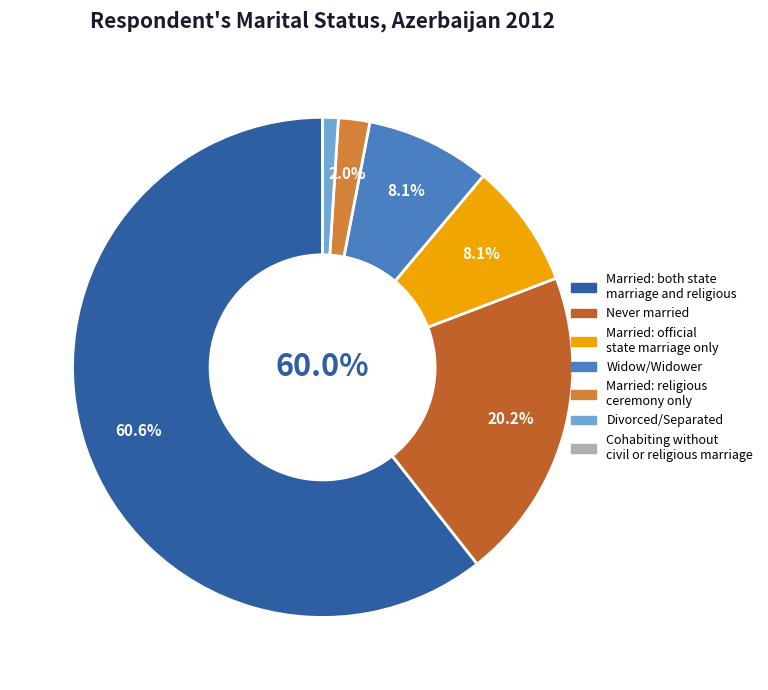

Combined, what portion of the pie is Never married and Married: both state
marriage and religious?

80.8%